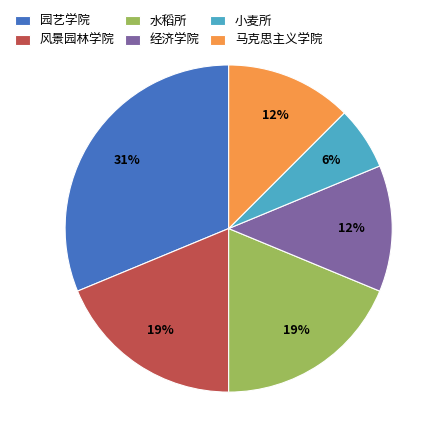

To the nearest percent, what portion does 风景园林学院 represent?

19%